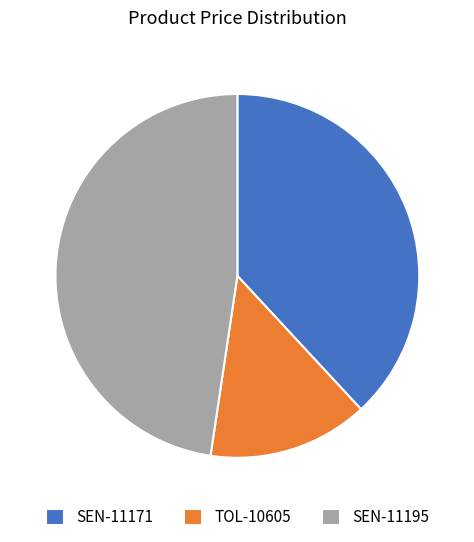

The SEN-11195 slice represents 48% of the pie. True or false?

True